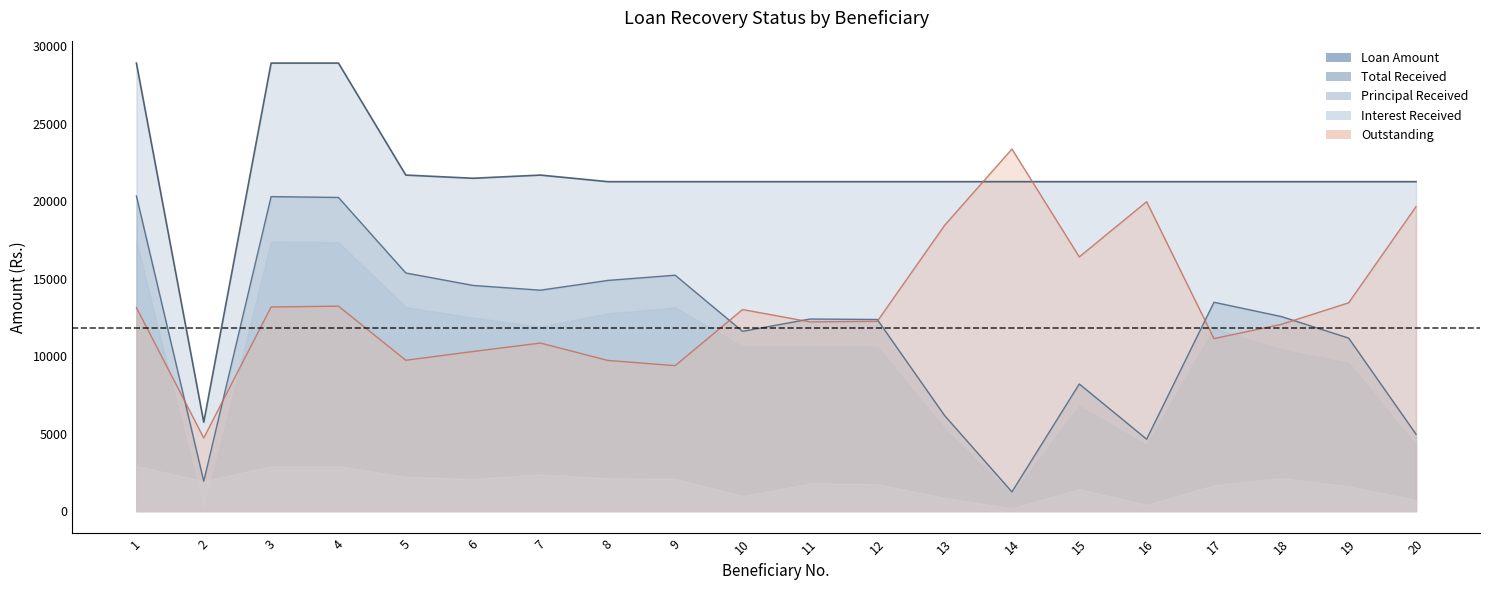

Between 6 and 18, which series saw the biggest shift?

total_received